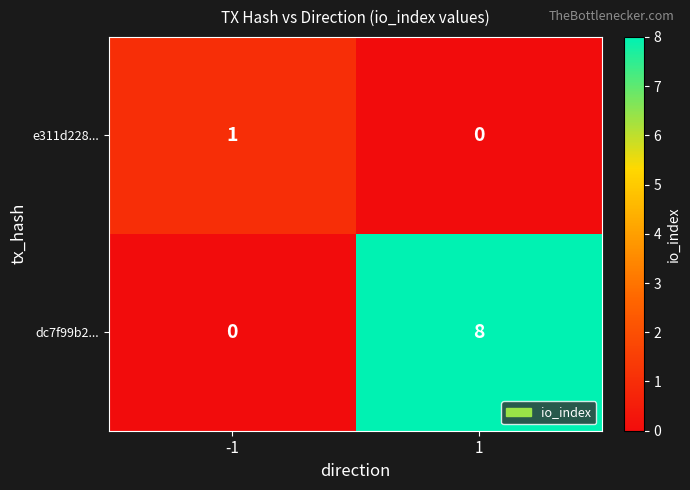

Reading right to left, what are all the values shown in this chart?

e311d228...: 1=0	-1=1
dc7f99b2...: 1=8	-1=0